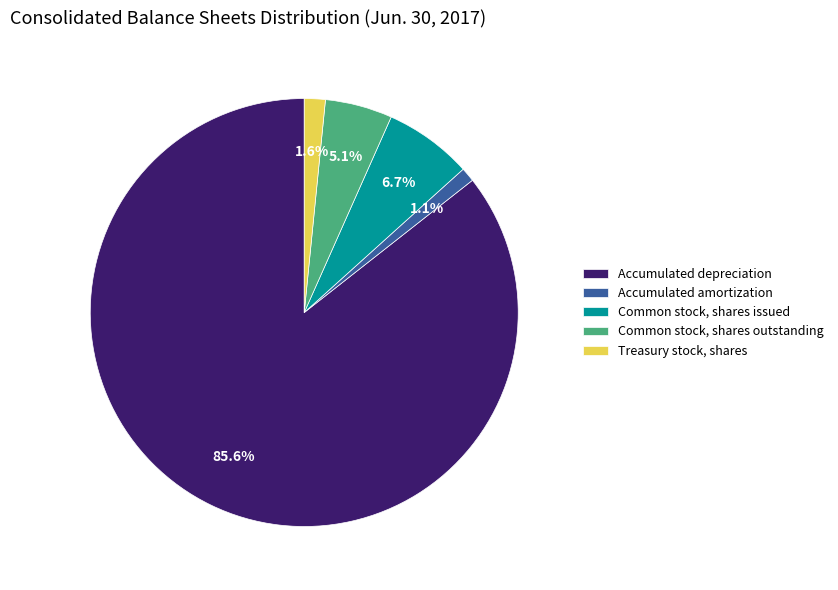

To the nearest percent, what portion does Common stock, shares outstanding represent?

5%